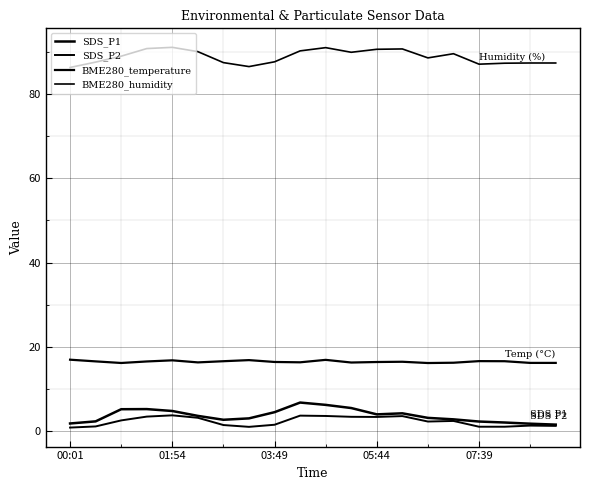

Is this an area chart (filled region under the line)?

No